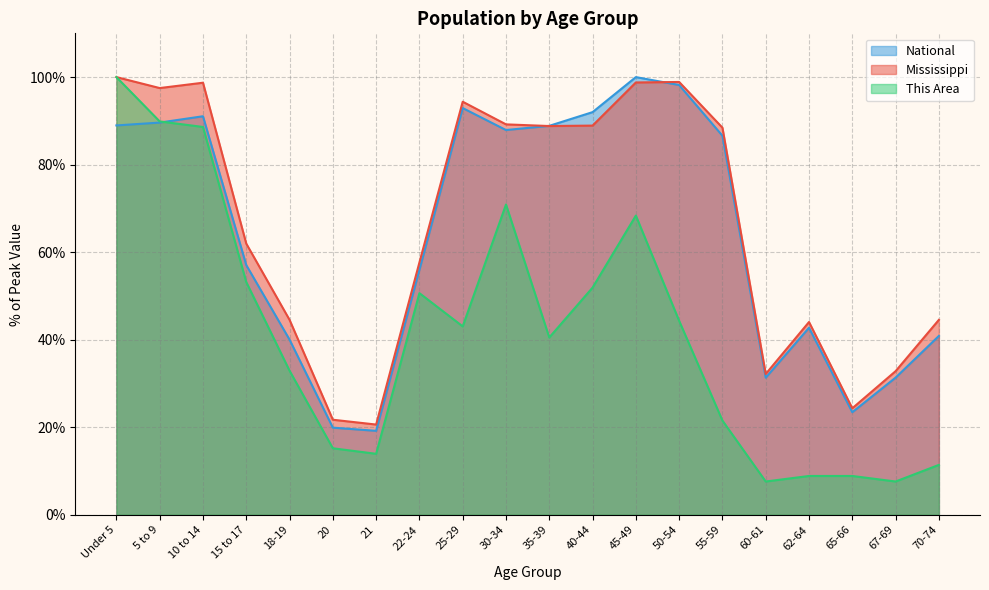

At 55-59, list the series in order from smallest to largest.

This Area, National, Mississippi